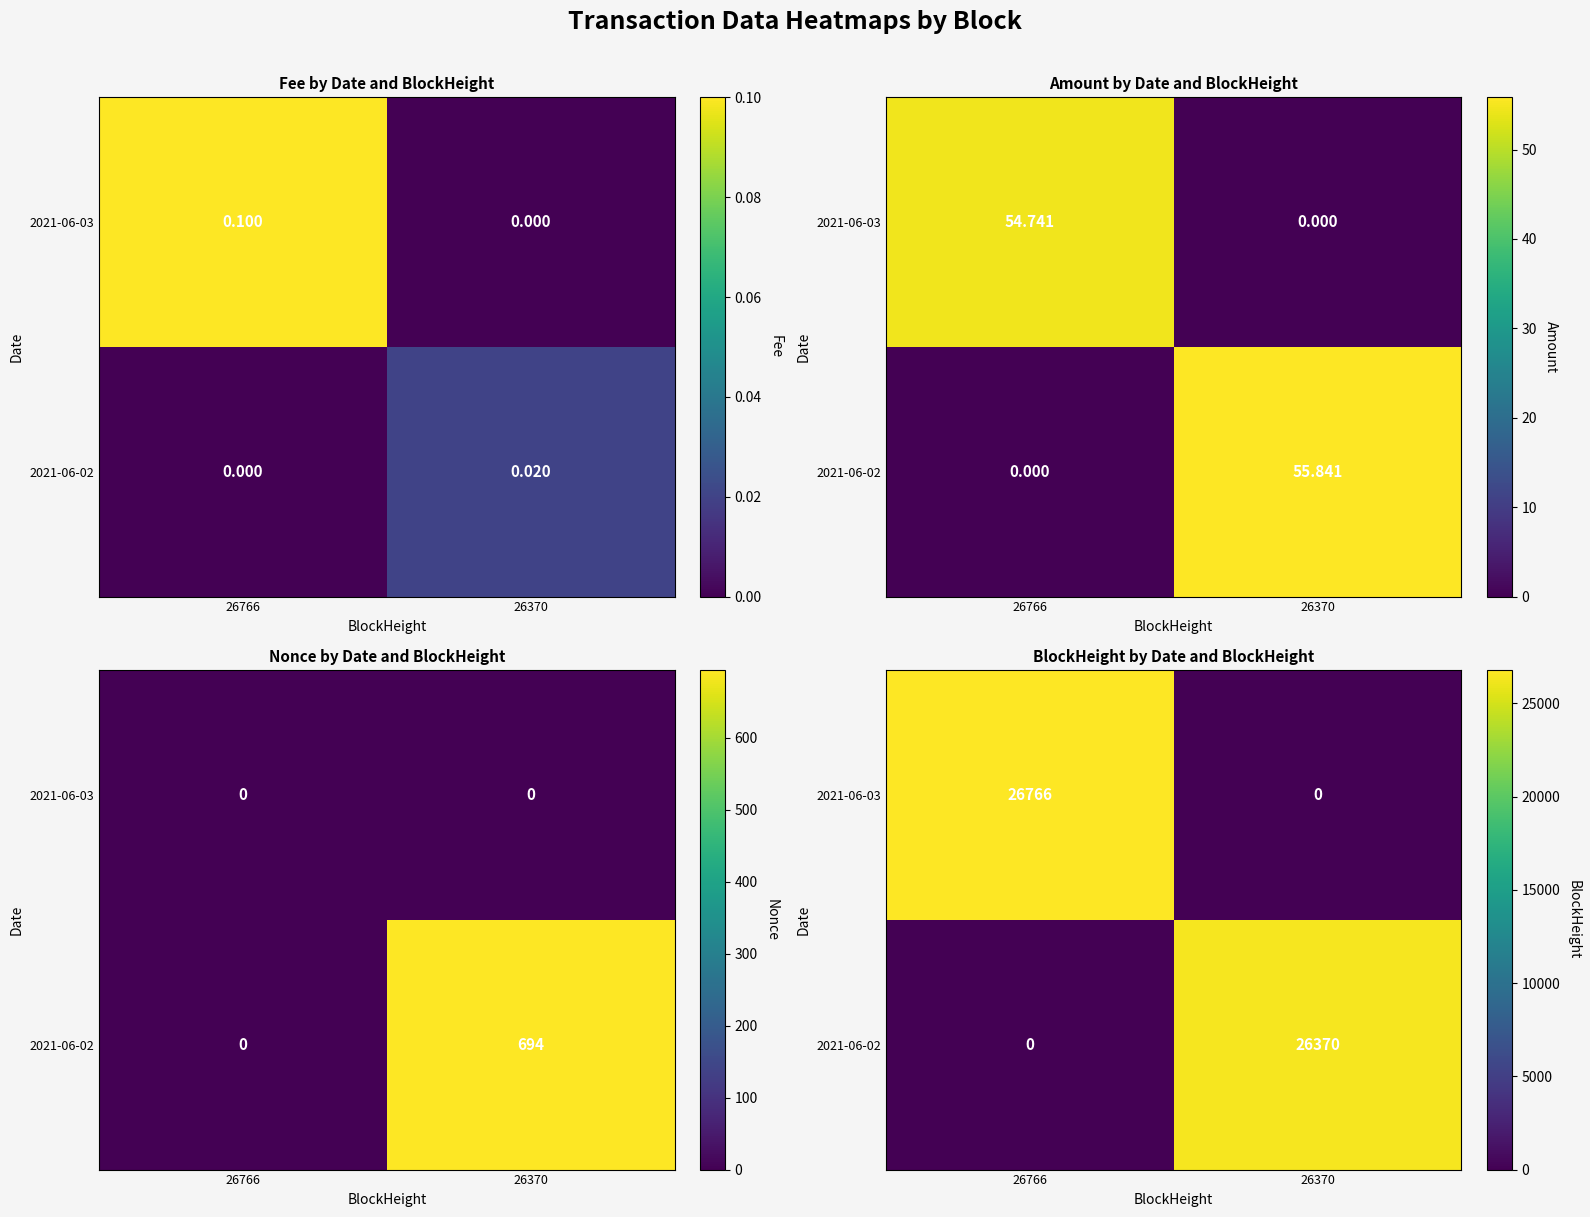

What is the difference between the maximum and minimum values in the 2021-06-02 series?

26370